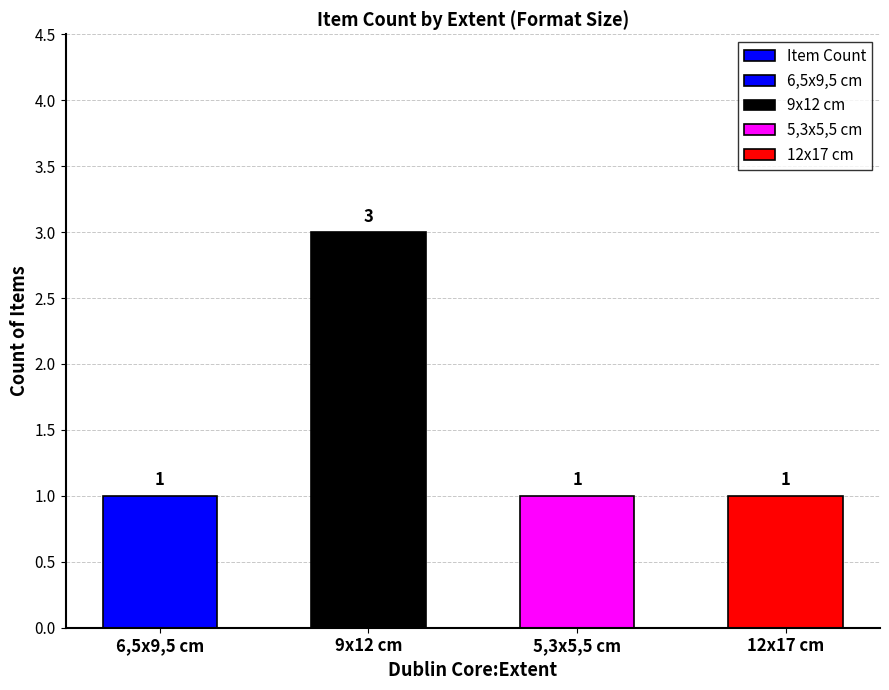

What is the difference between the maximum and minimum values?

2